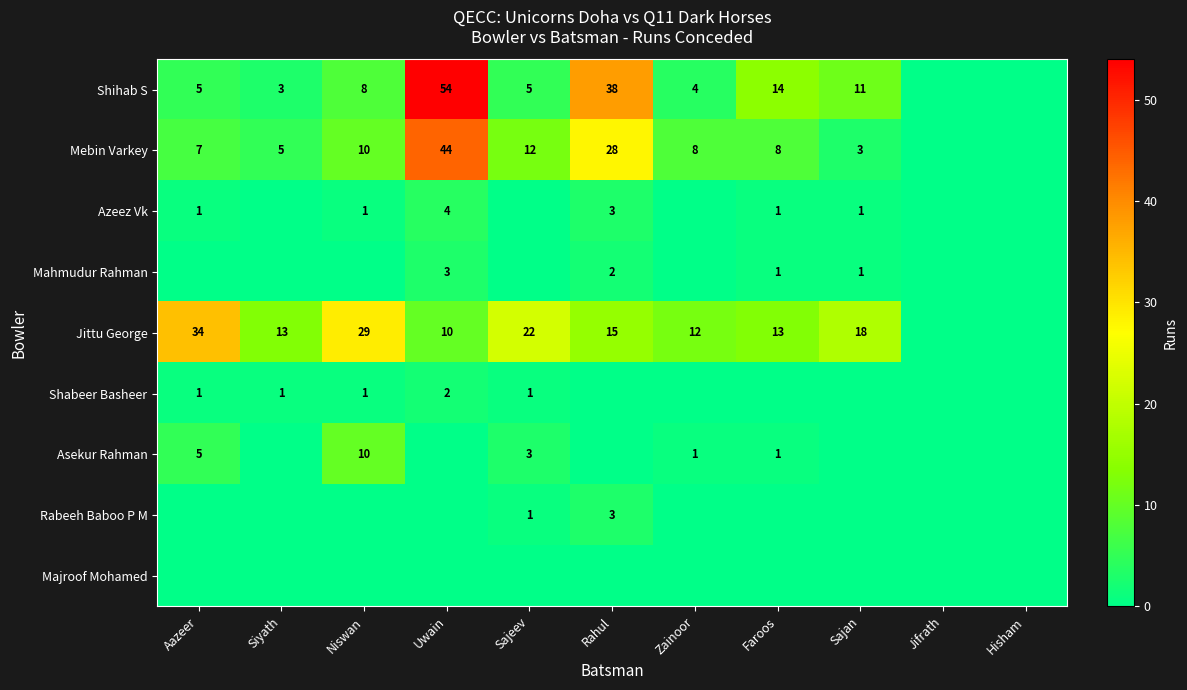

The value of Shihab S at Sajan is 15. True or false?

False